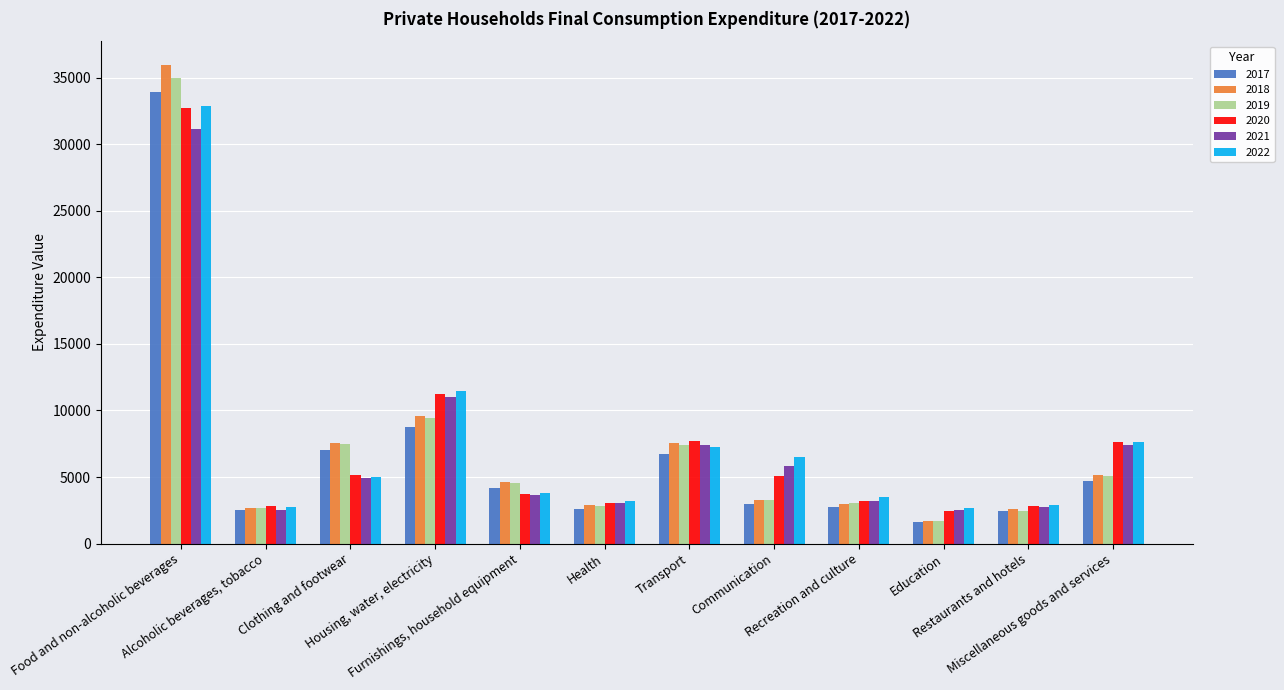

What is the smallest value displayed?

1585.4